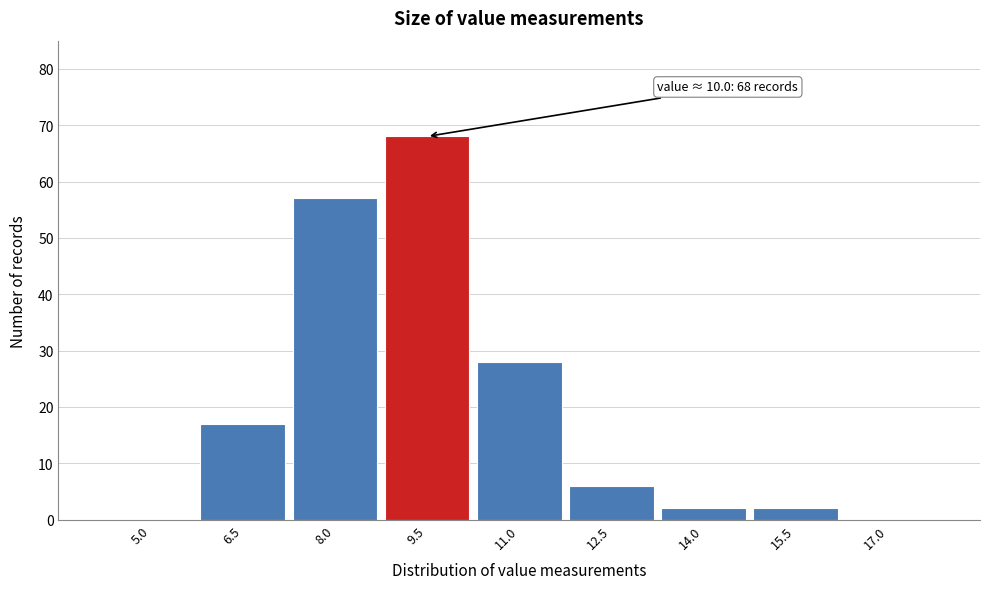

Reading right to left, list all the values displayed in this chart.

17.0=0	15.5=2	14.0=2	12.5=6	11.0=28	9.5=68	8.0=57	6.5=17	5.0=0